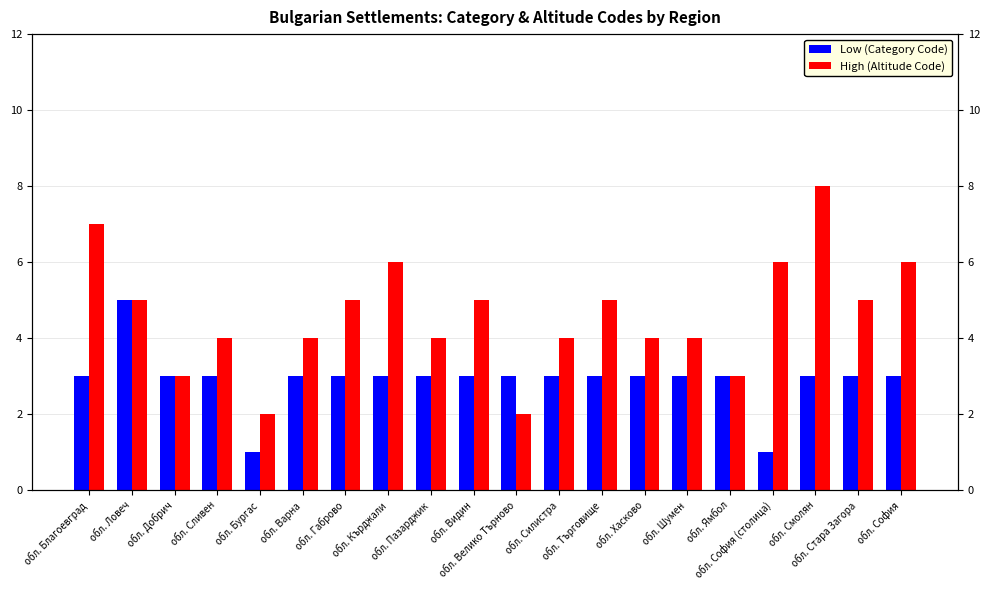

At обл. Бургас, list the series in order from smallest to largest.

Low (Category Code), High (Altitude Code)